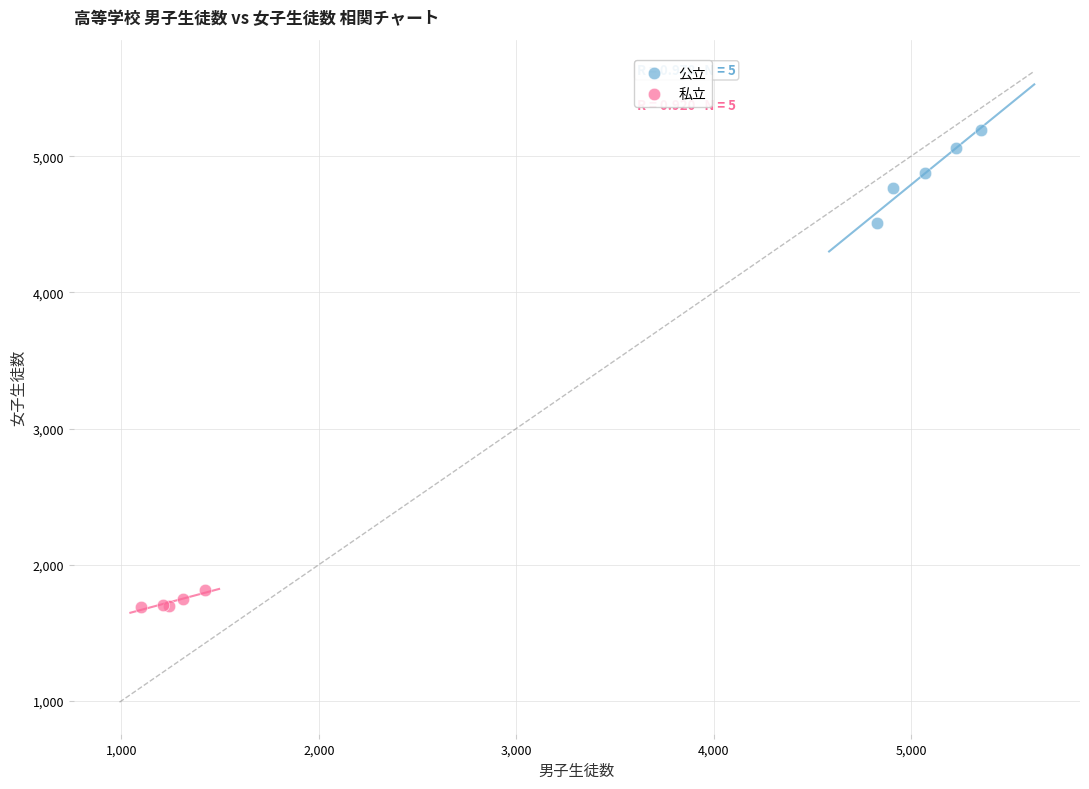

Which series contains the highest Y value?

公立